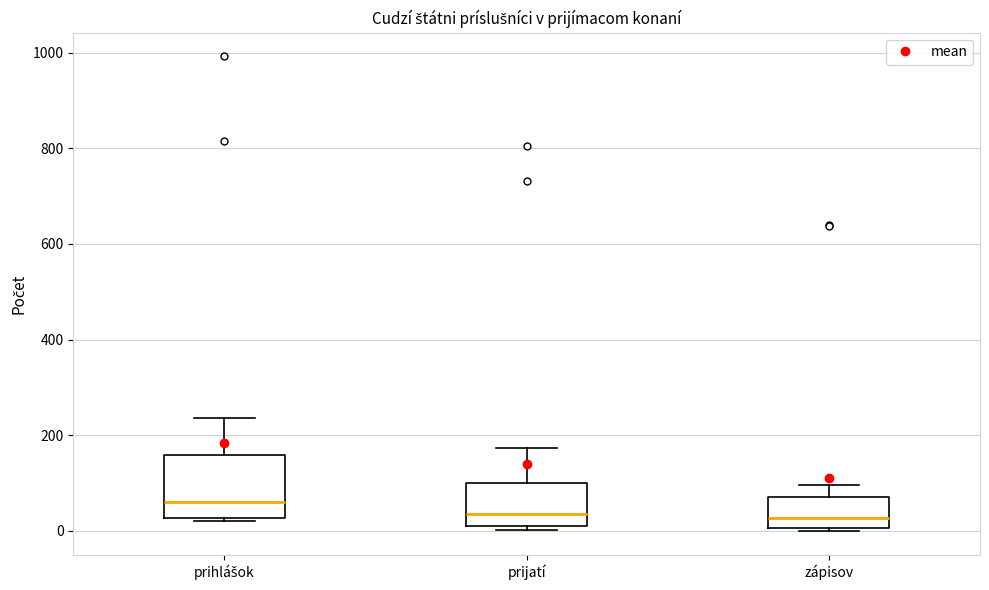

Reading left to right, transcribe this box plot: for each box, give where its median line is, the range the box spans, and where its two whiskers end, as read against the y-axis. The values are not printed on the chart, so give them approximately, as read against the axis.

prihlášok: median 60, box 20 to 160, whiskers 20 (just below the box's lower edge) to 240
prijatí: median 40, box 20 to 100, whiskers 0 to 180
zápisov: median 20, box 0 to 80, whiskers 0 to 100